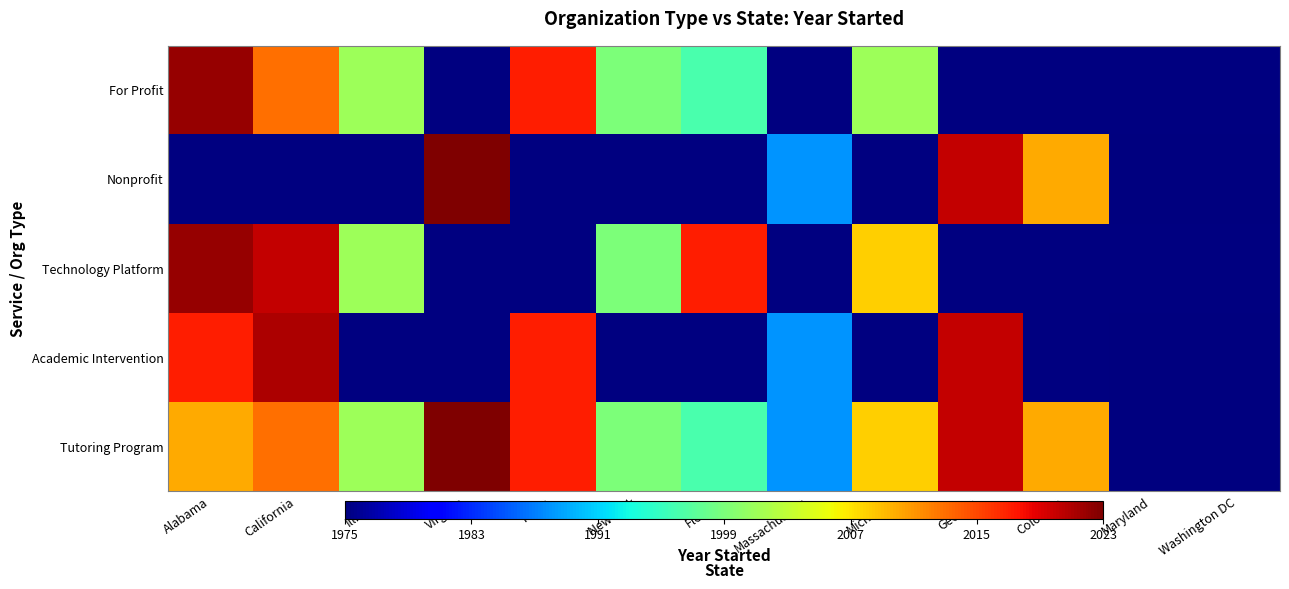

Which series has the largest range (max minus min)?

Tutoring Program